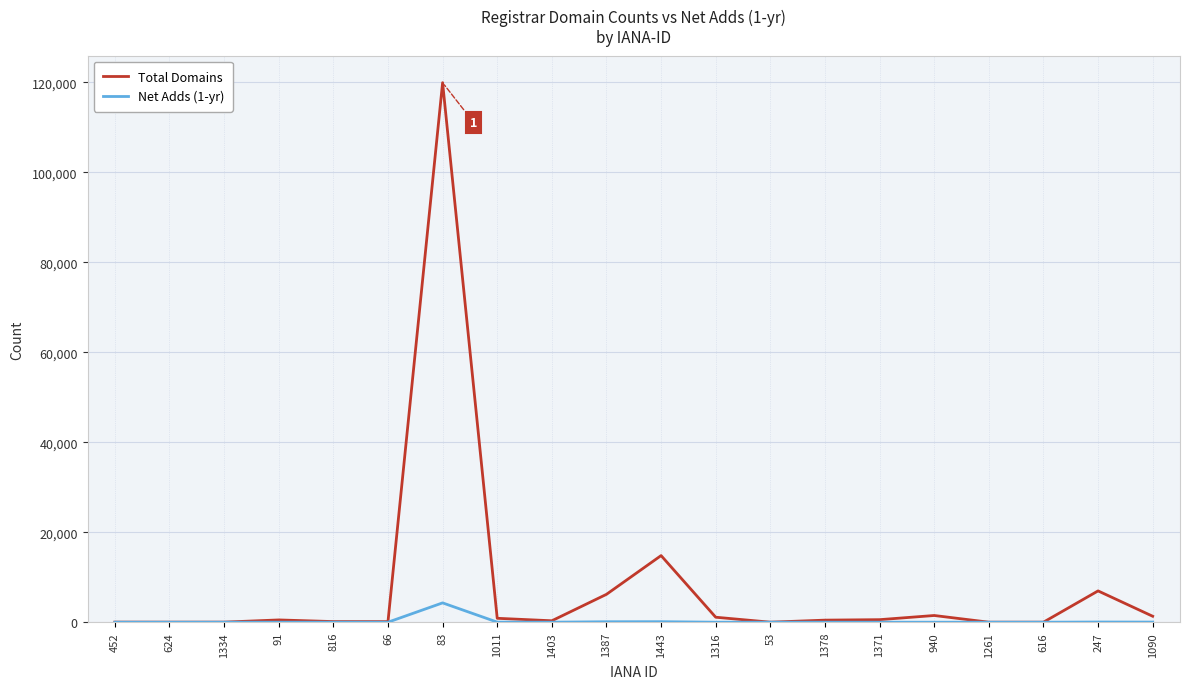

At which category is the sum across all series the highest?

83